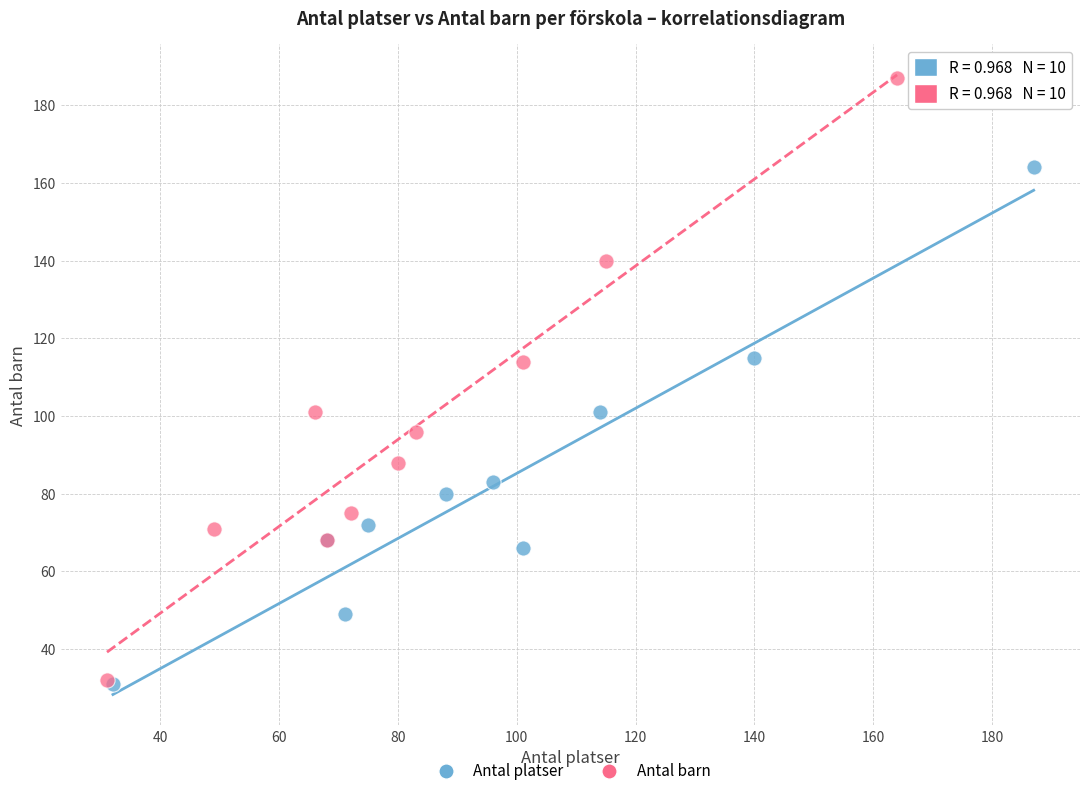

Which series has the widest spread of Y values?

Antal barn